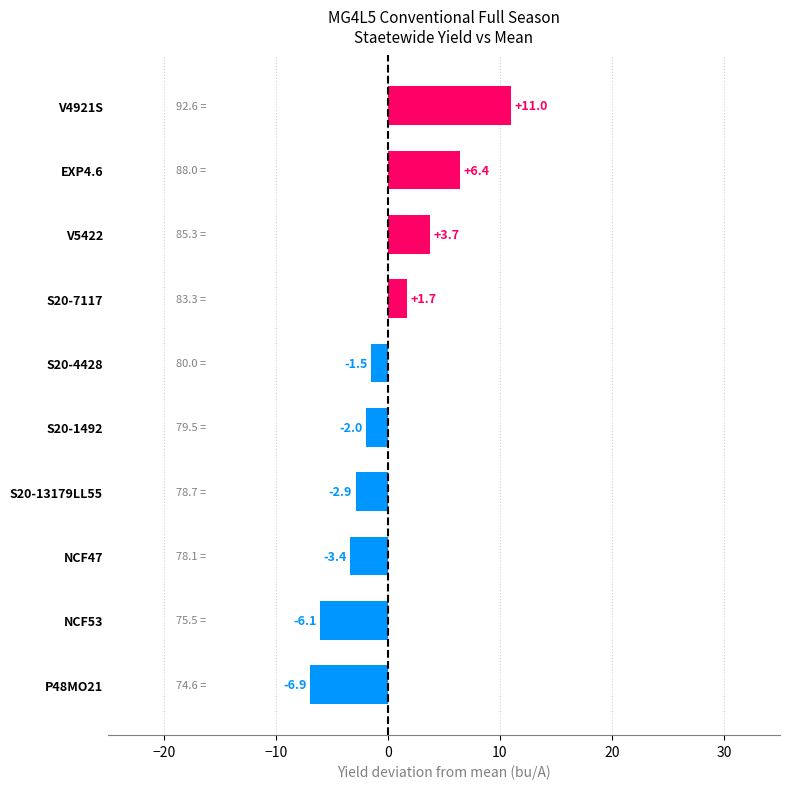

Reading bottom to top, list all the values displayed in this chart.

P48MO21=-6.9	NCF53=-6.1	NCF47=-3.4	S20-13179LL55=-2.9	S20-1492=-2.0	S20-4428=-1.5	S20-7117=1.7	V5422=3.7	EXP4.6=6.4	V4921S=11.0